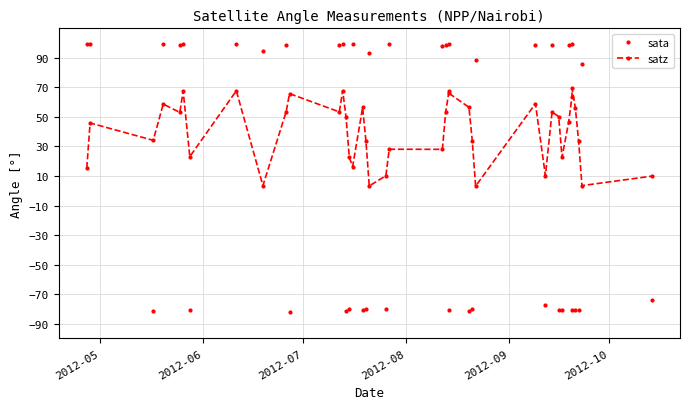

Does the chart have visible grid lines?

Yes